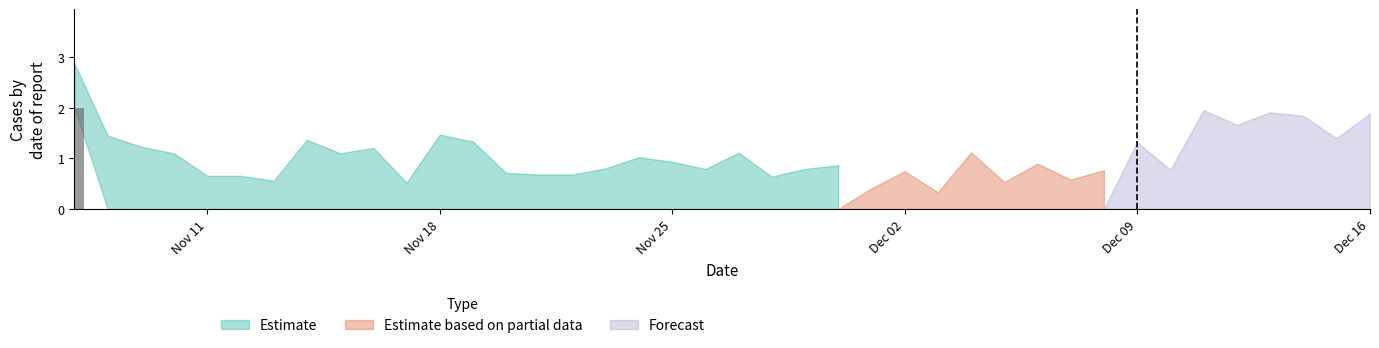

How many values are between 0 and 1?

23